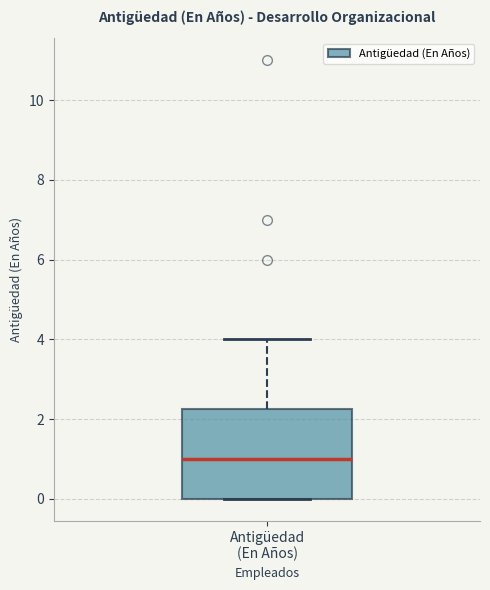

Where does the upper whisker of the box for Antigüedad (En Años) end on the y-axis? The values are not printed on the chart, so give them approximately, as read against the axis.

4.0